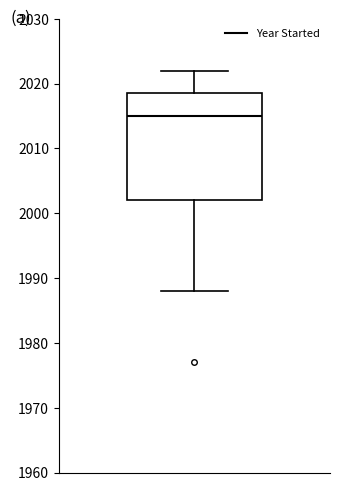

Where is the upper edge of the box on the y-axis? The values are not printed on the chart, so give them approximately, as read against the axis.

2019